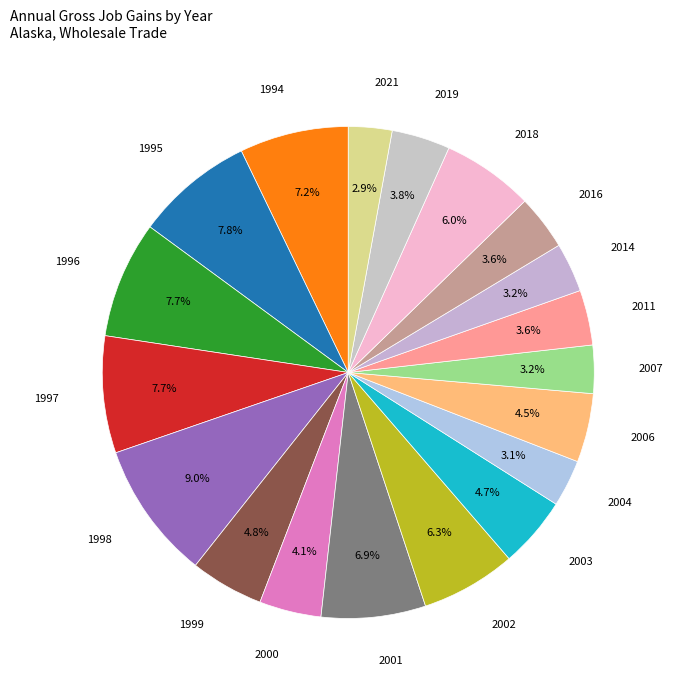

How many slices are in this pie chart?

19